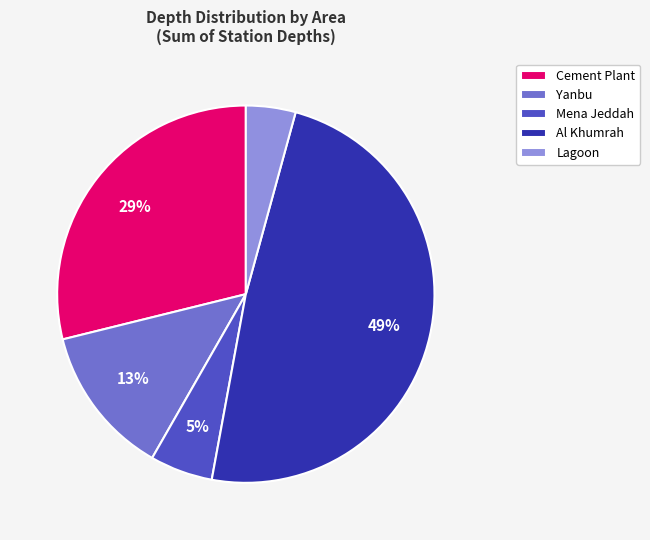

How many slices are in this pie chart?

5